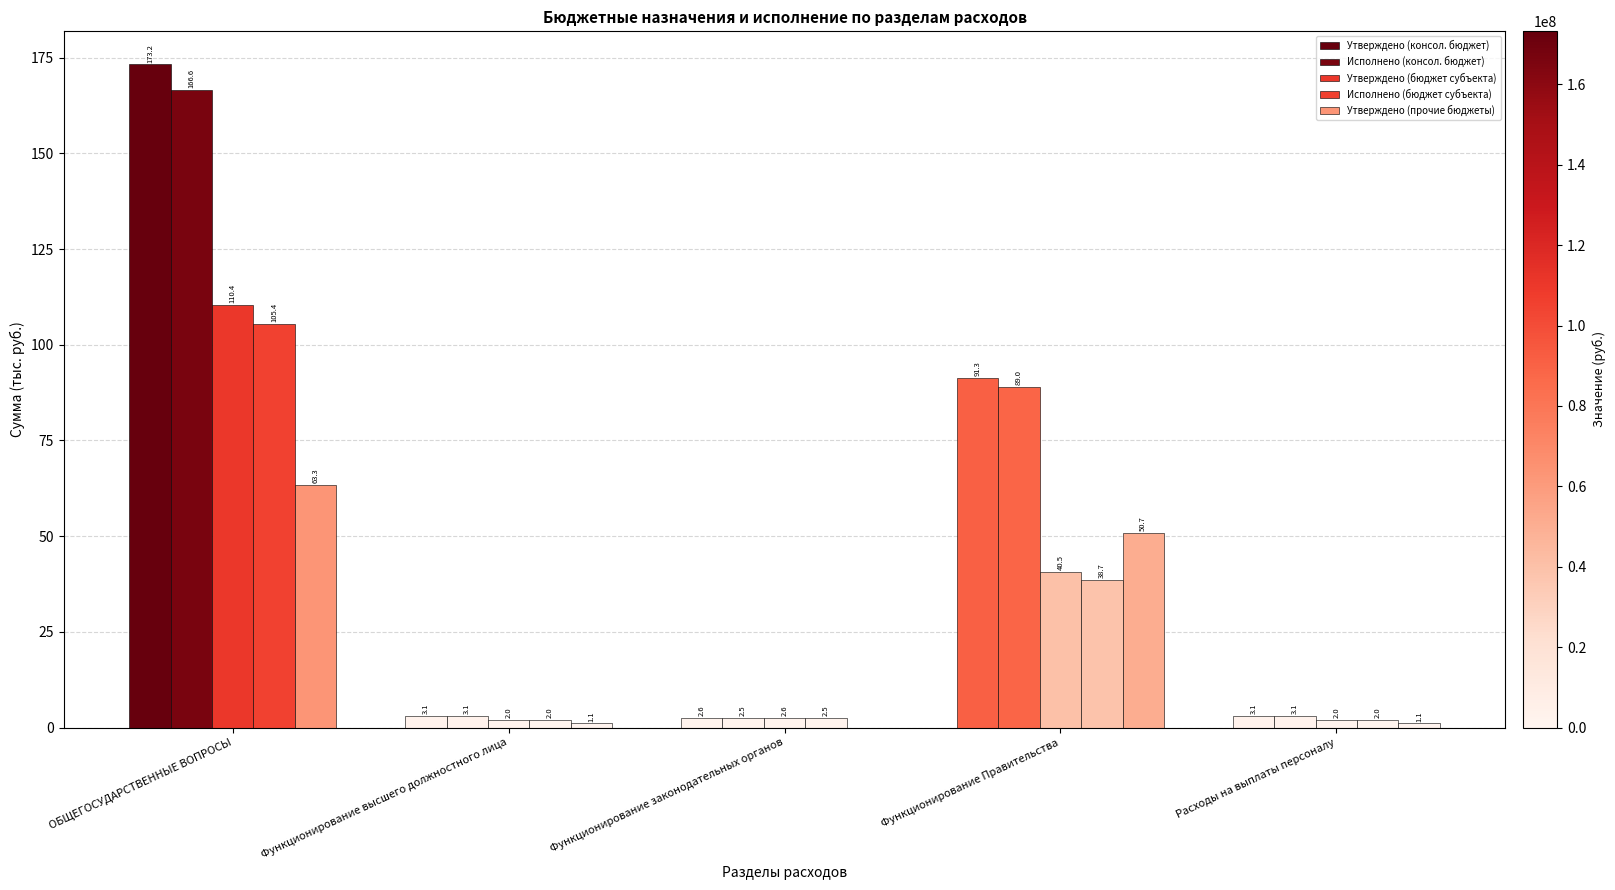

The value of Исполнено (консол. бюджет) at Функционирование Правительства is 89.0. True or false?

True